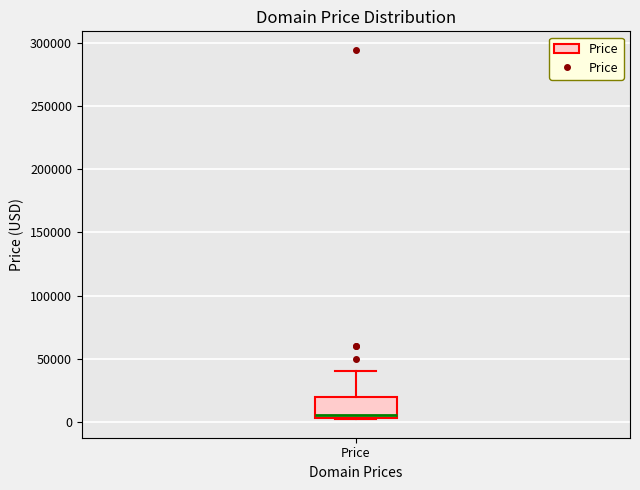

Where is the upper edge of the box for Price on the y-axis? The values are not printed on the chart, so give them approximately, as read against the axis.

20000